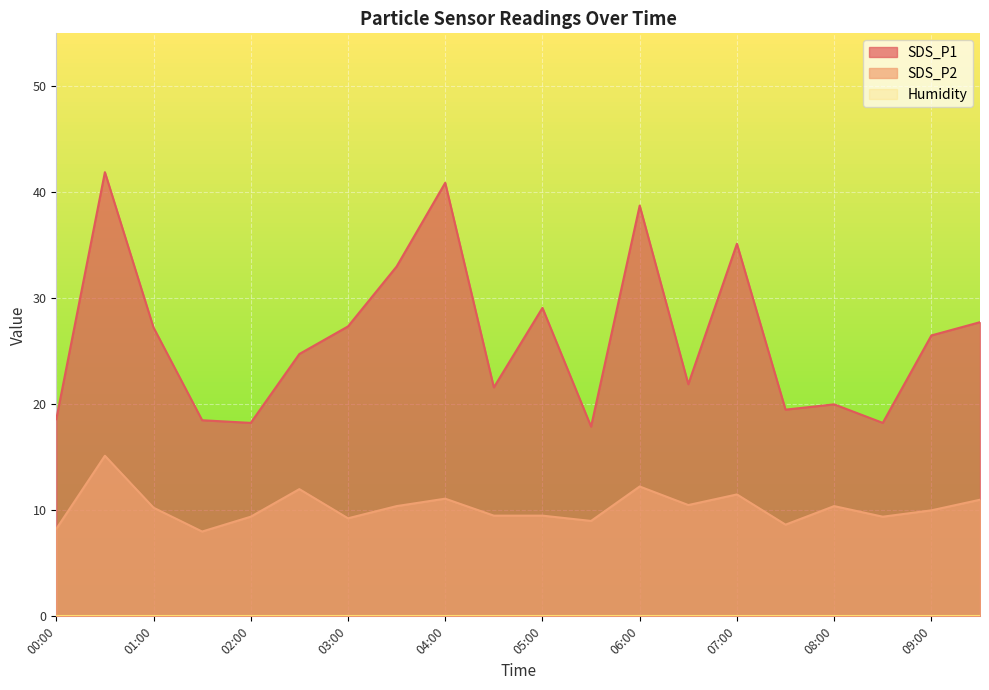

At which category is the sum across all series the highest?

00:30